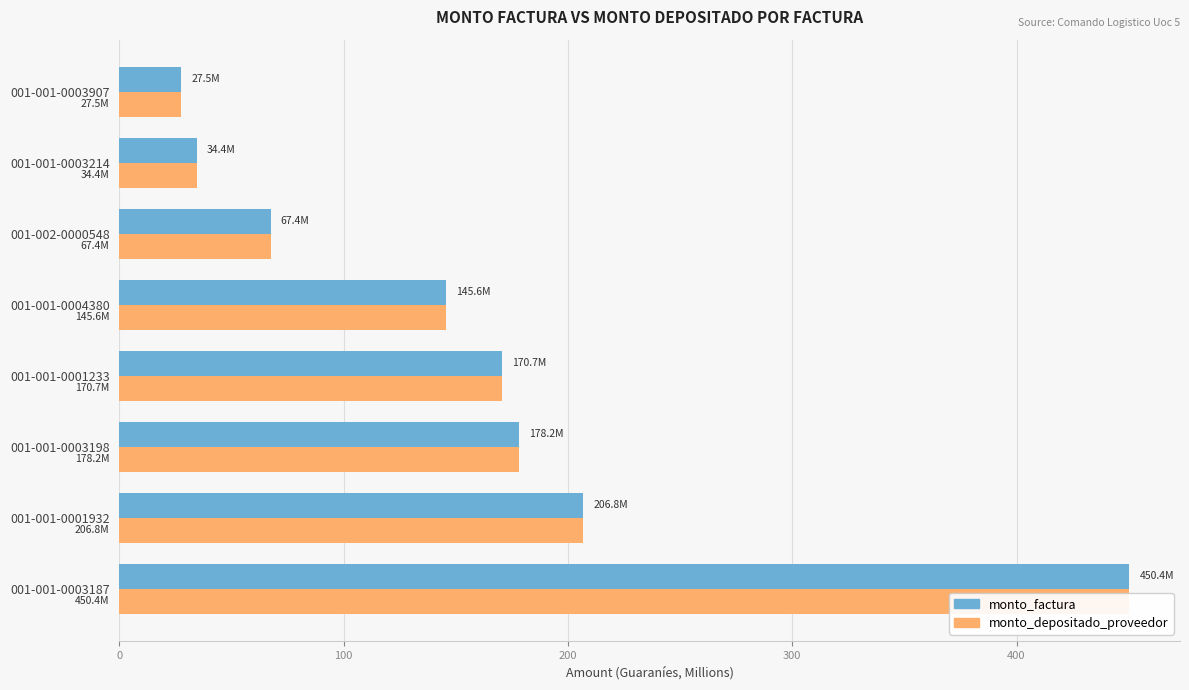

How many bars are there in total?

16